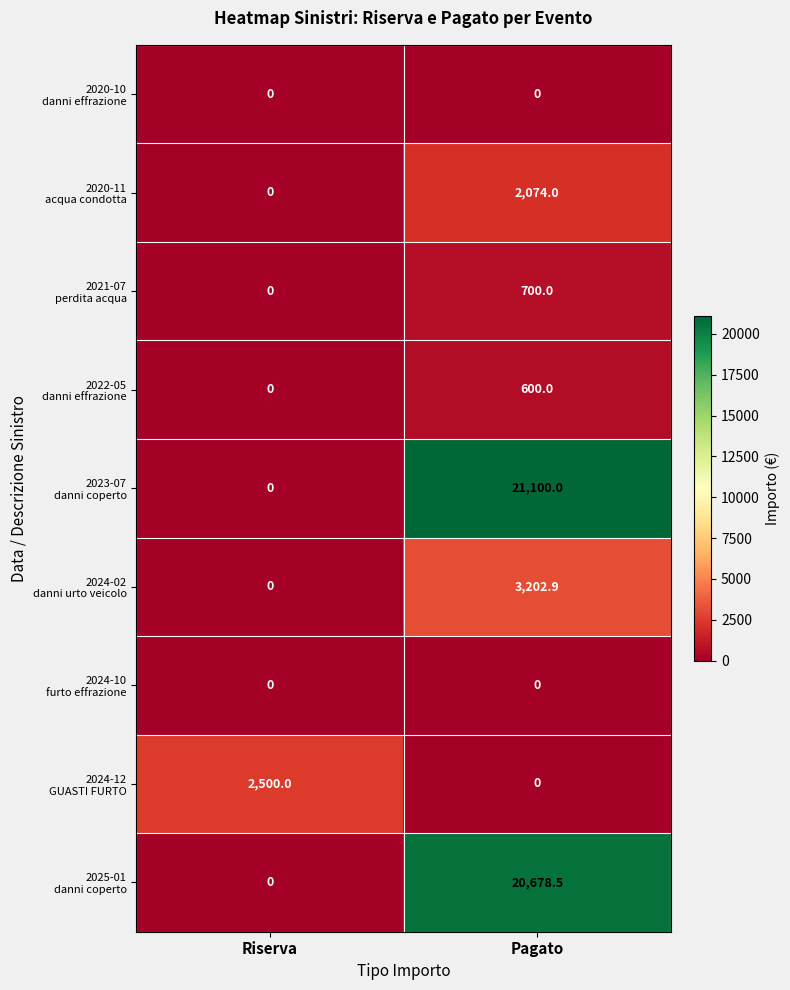

What is the maximum value shown in the chart?

21100.0